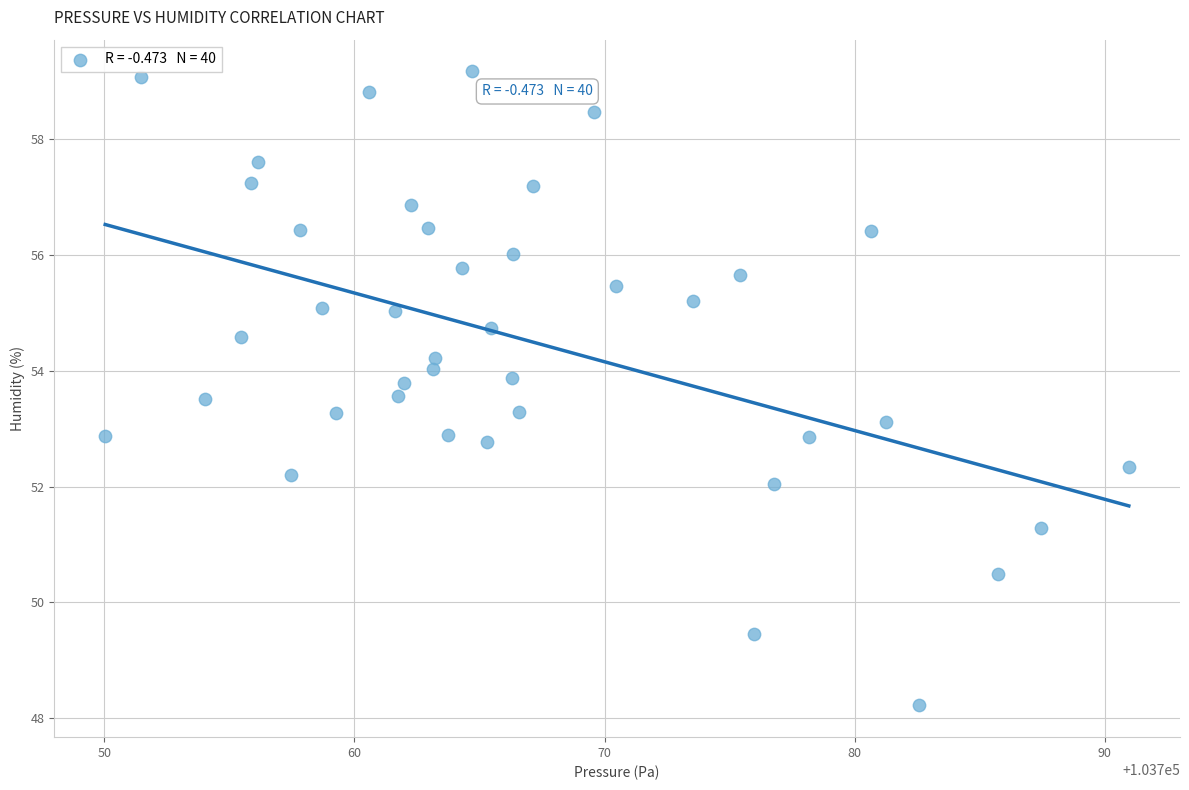

What is the range of X values (max minus min)?

40.9